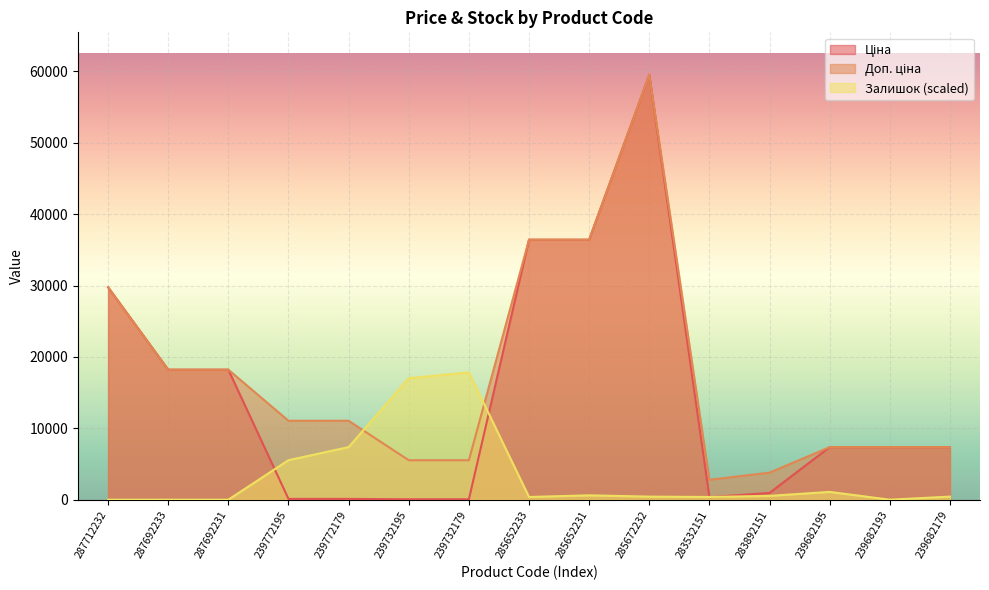

How many intersections are there between Доп. ціна and Залишок?

2